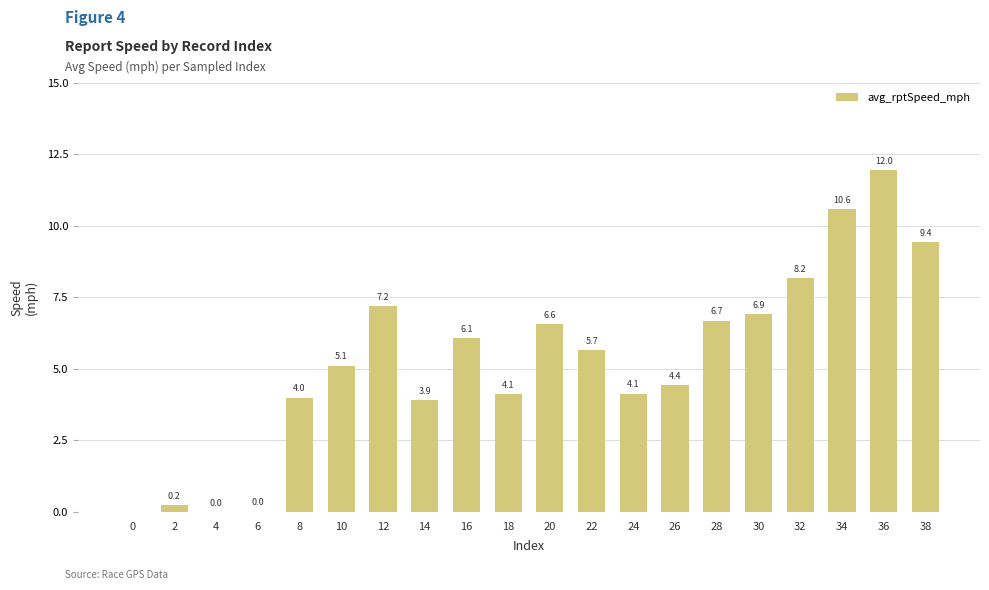

Where is the data nearest to the value 5?

10